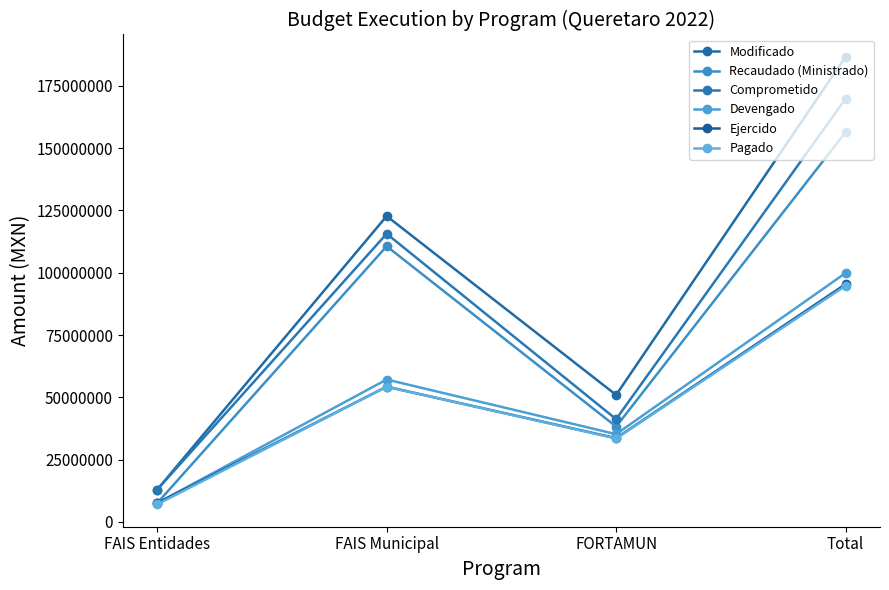

How many lines are shown in the chart?

6